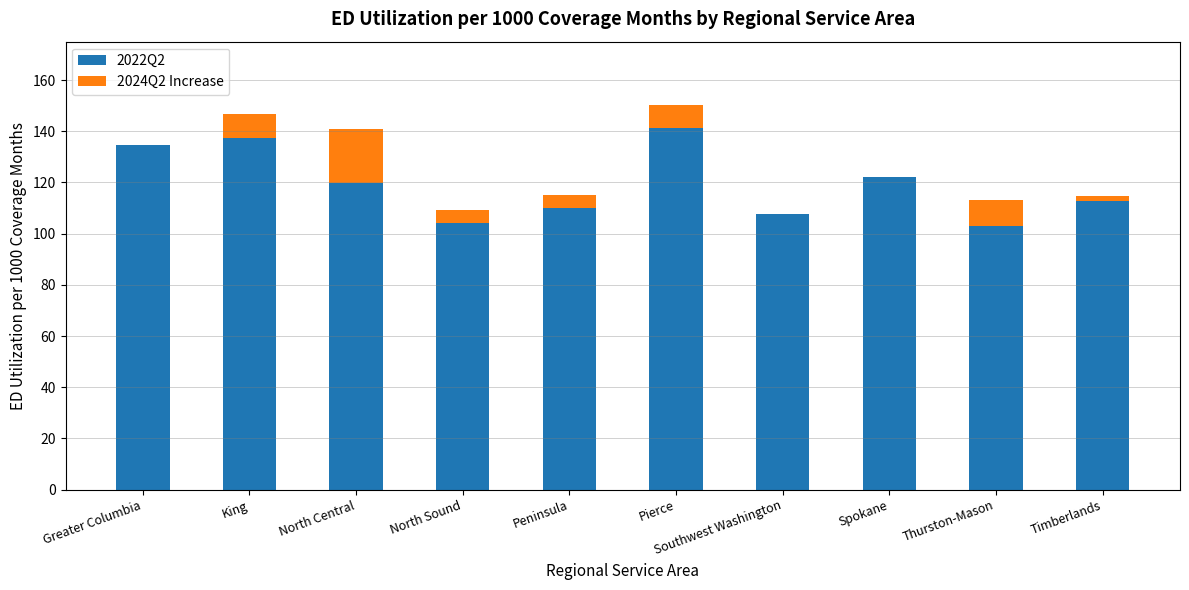

The 2022Q2 series shows 252.0 at Pierce. True or false?

False